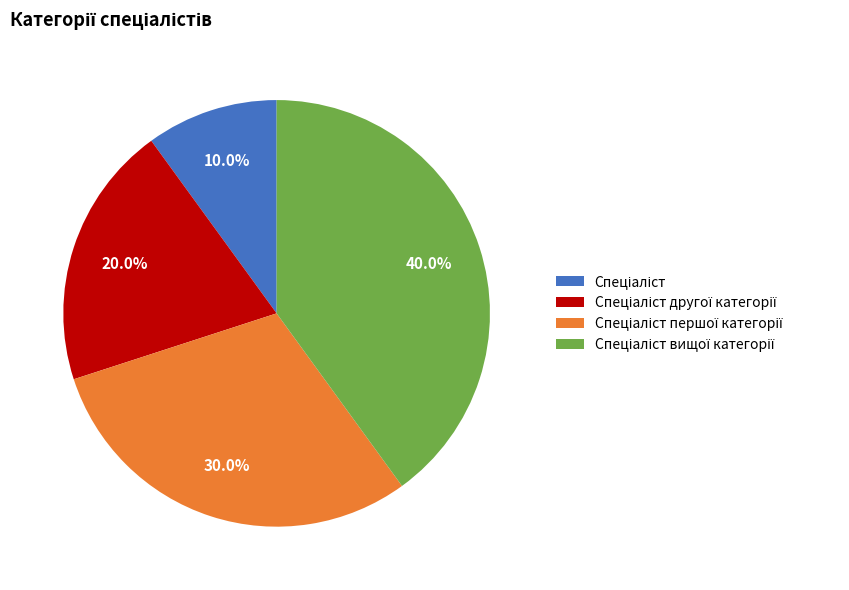

Is there a majority slice in this chart?

No